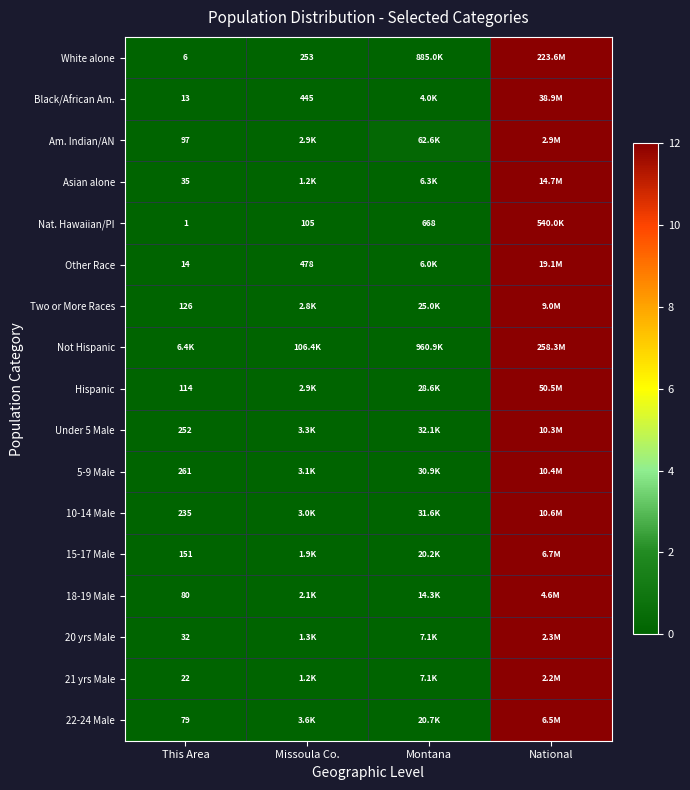

How many series are shown in this chart?

17